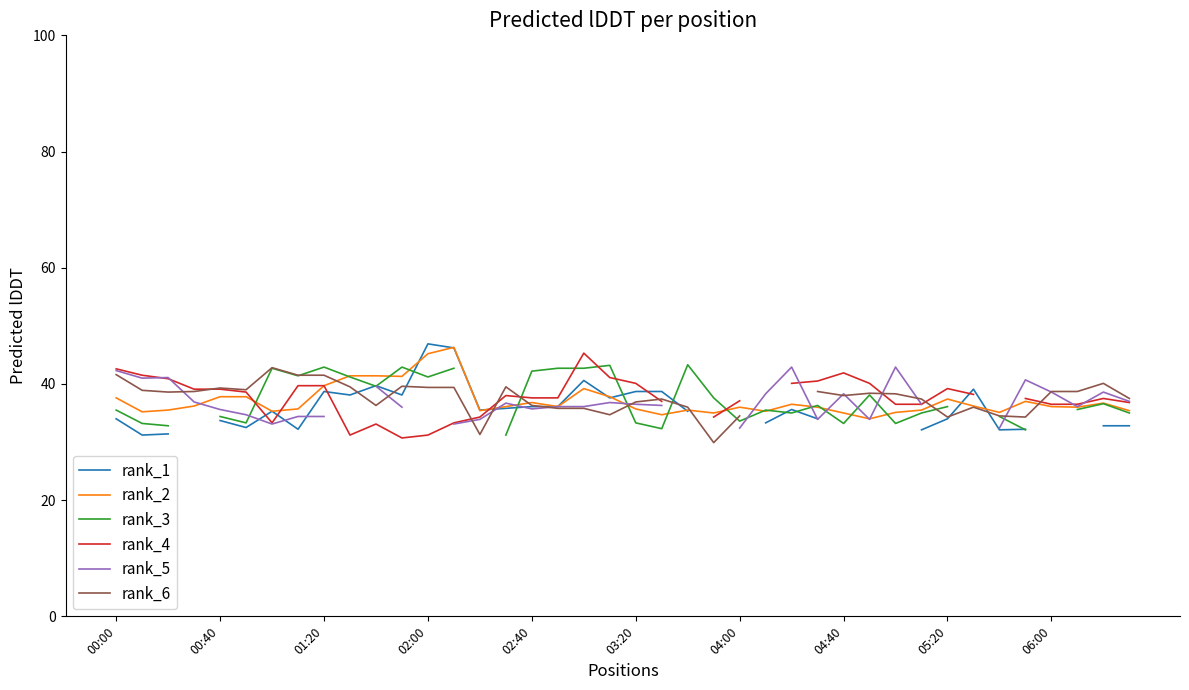

What is the highest value of the rank_2 series?

46.3